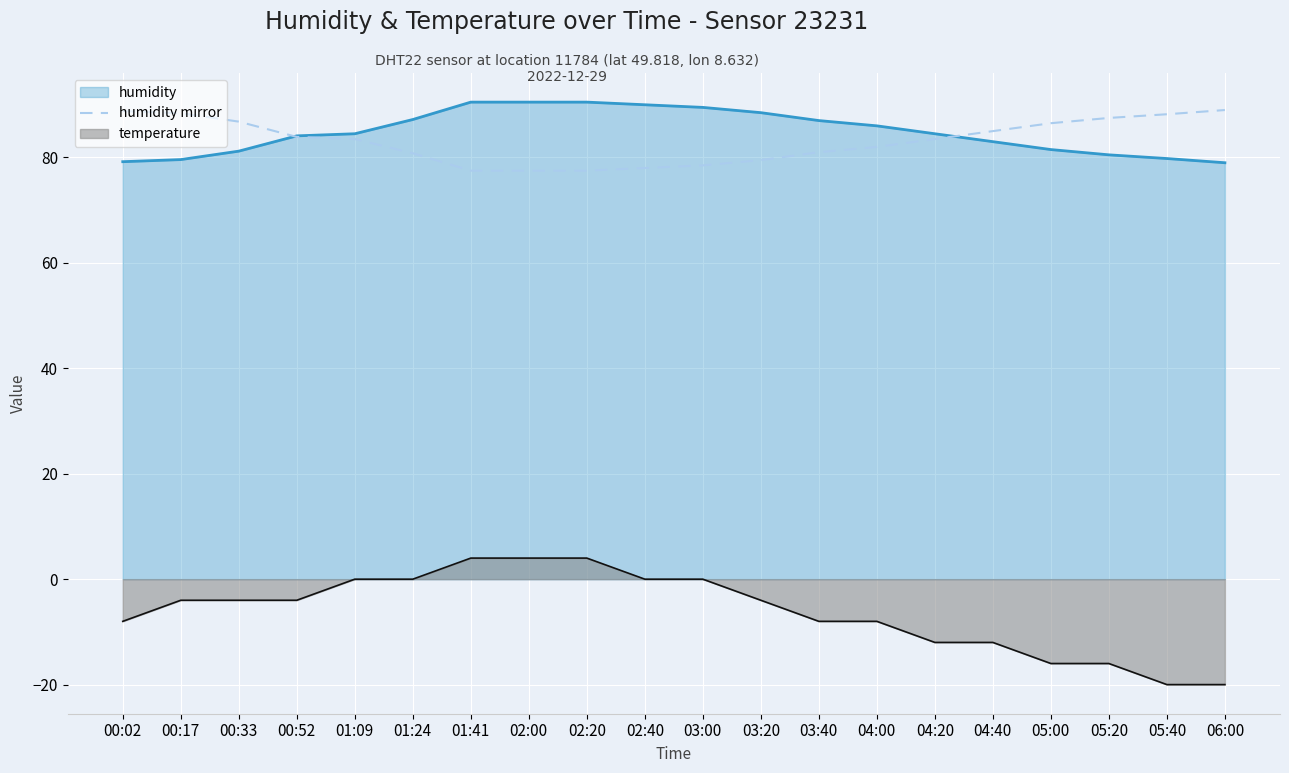

True or false: the data shows 83.5 at 04:20.

True